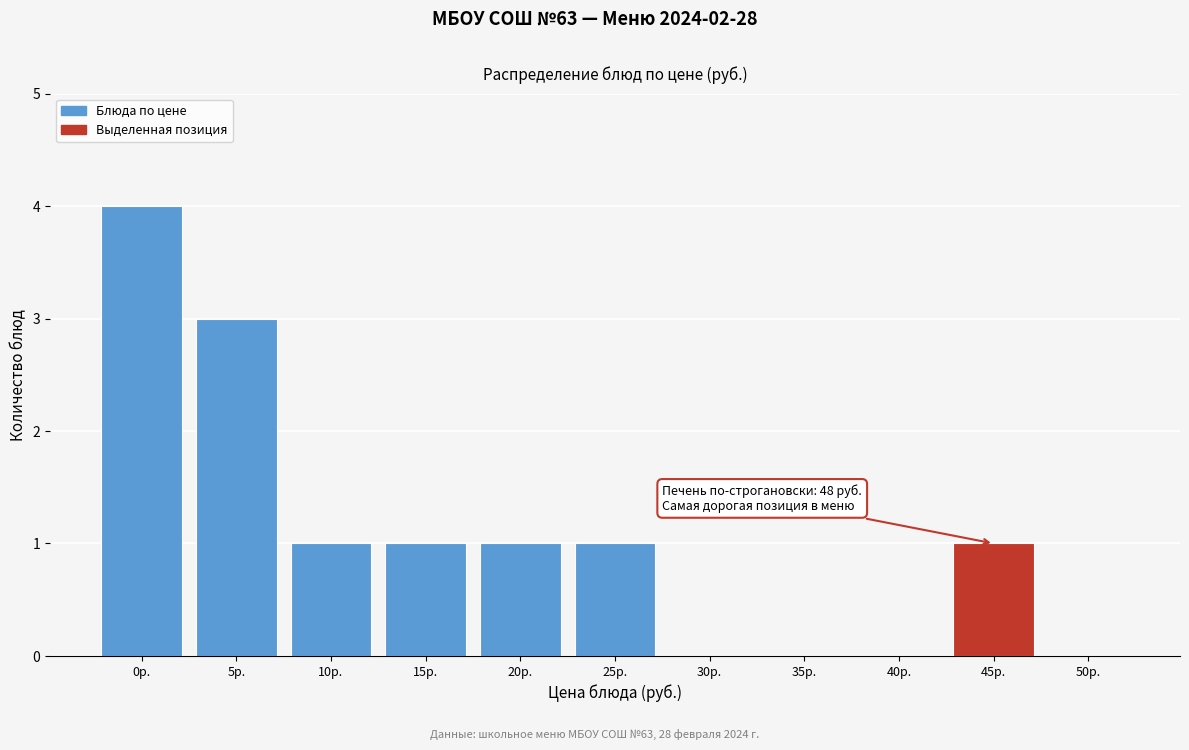

Reading right to left, transcribe all the data shown in this chart.

50р.=0	45р.=1	40р.=0	35р.=0	30р.=0	25р.=1	20р.=1	15р.=1	10р.=1	5р.=3	0р.=4